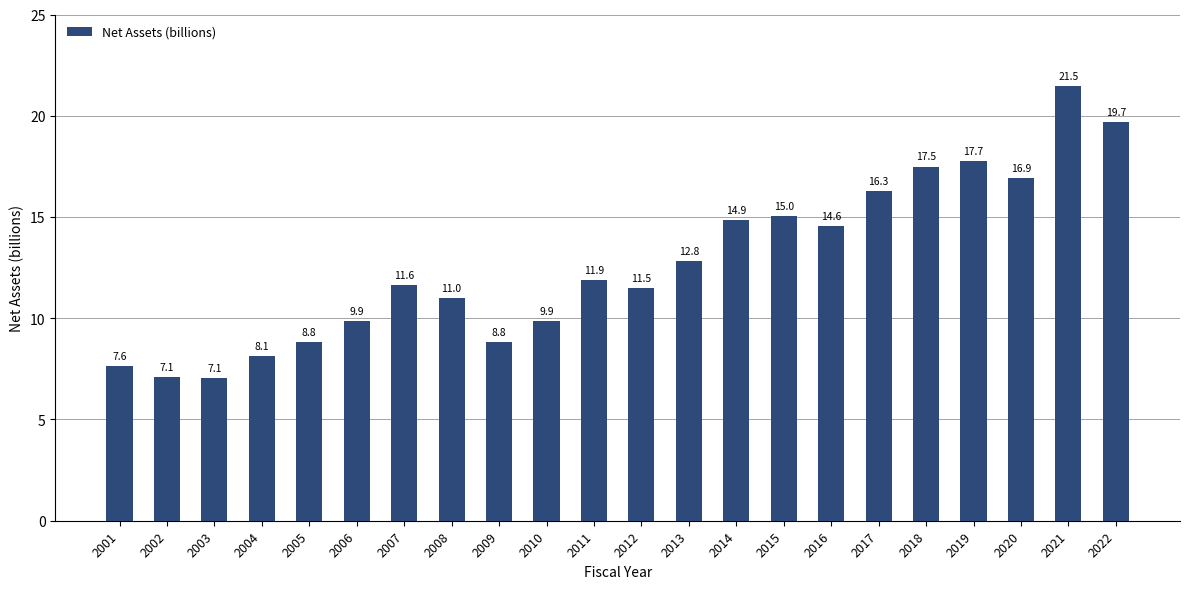

How many values are below 11?

8